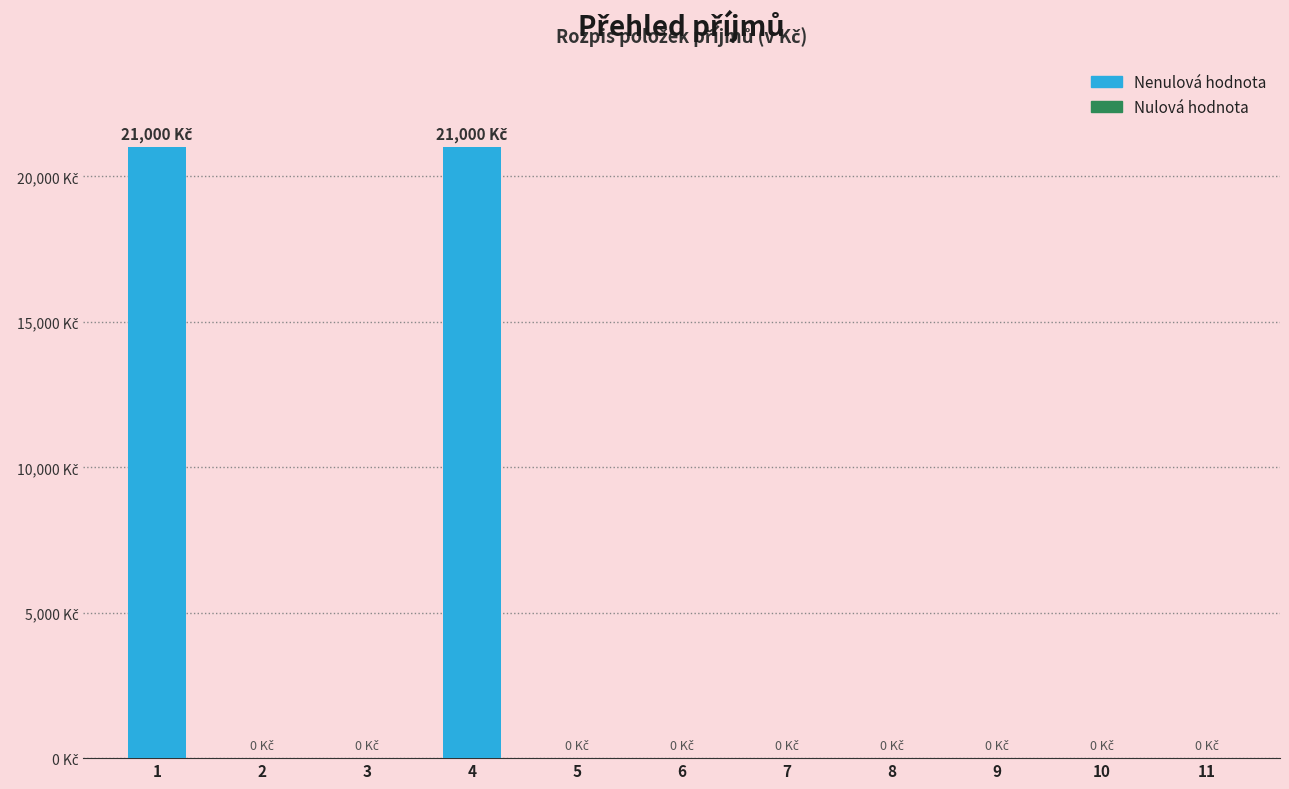

Reading left to right, transcribe all the data shown in this chart.

21000	0	0	21000	0	0	0	0	0	0	0